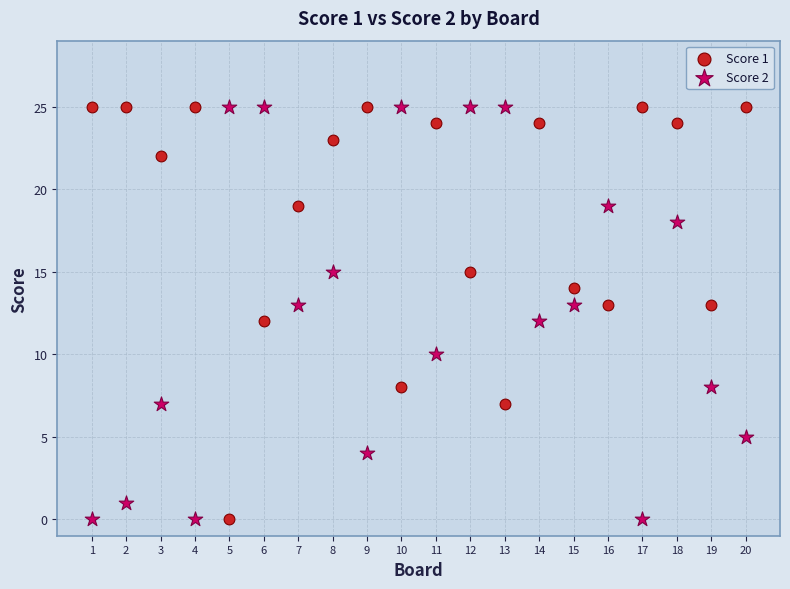

Across all data points, what is the range of X values (max minus min)?

19